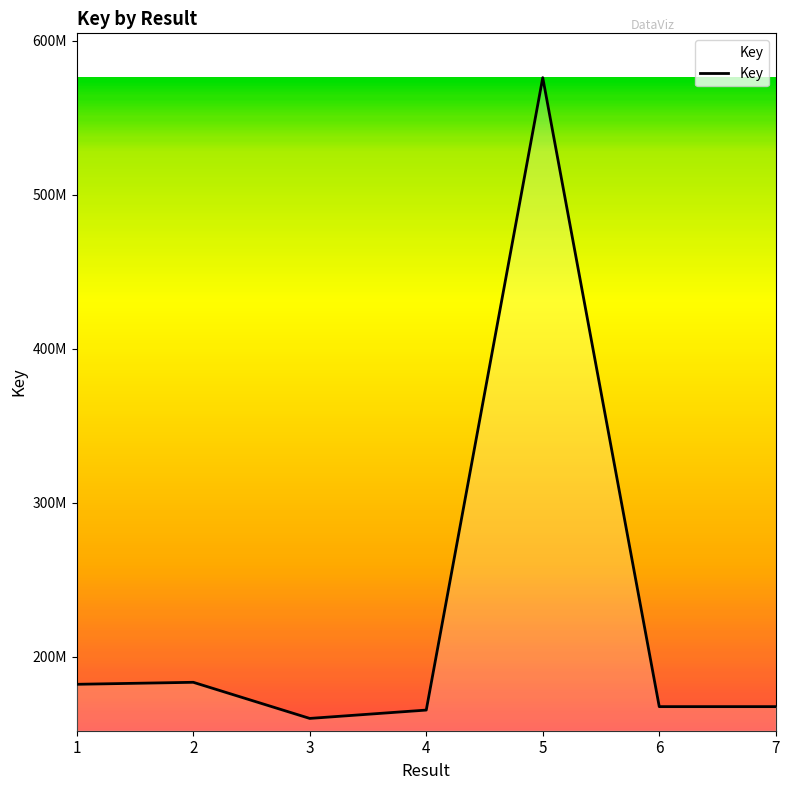

Is it true that the value at 6 is 167443182?

True